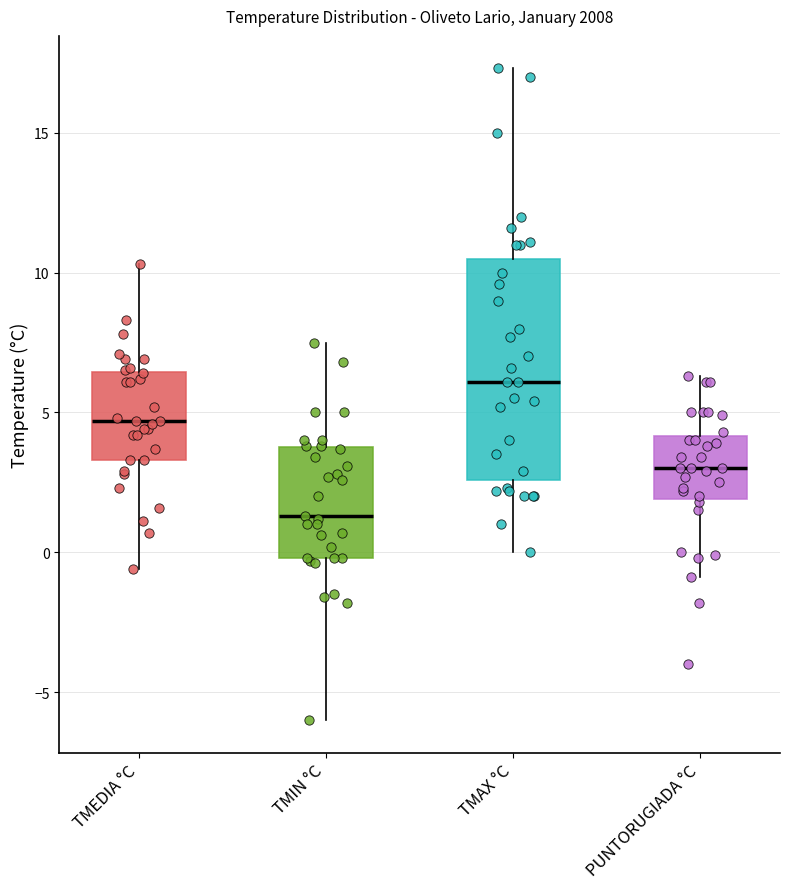

Reading left to right, transcribe this box plot: for each box, give where its median line is, the range the box spans, and where its two whiskers end, as read against the y-axis. The values are not printed on the chart, so give them approximately, as read against the axis.

TMEDIA °C: median 4.5, box 3.5 to 6.5, whiskers -0.5 to 10.5
TMIN °C: median 1.5, box 0.0 to 4.0, whiskers -6.0 to 7.5
TMAX °C: median 6.0, box 2.5 to 10.5, whiskers 0.0 to 17.5
PUNTORUGIADA °C: median 3.0, box 2.0 to 4.0, whiskers -1.0 to 6.5